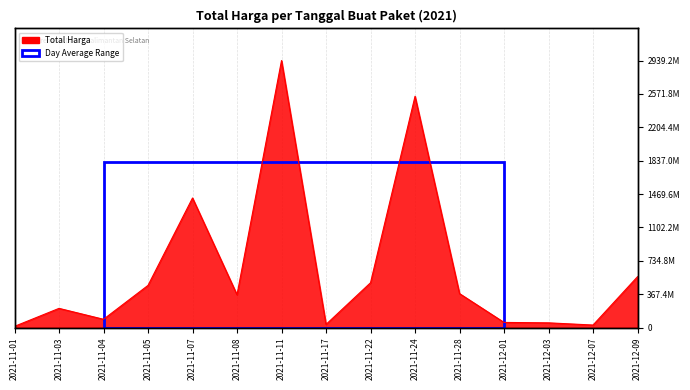

True or false: the data has more than 2 interior local peaks.

True